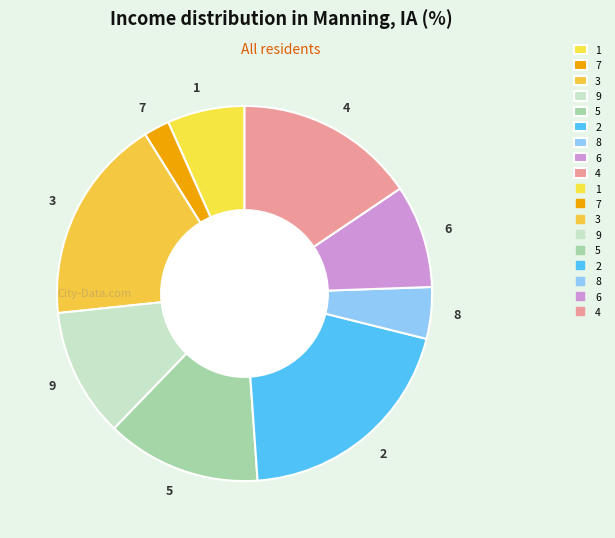

Which has a higher value, 9 or 3?

3